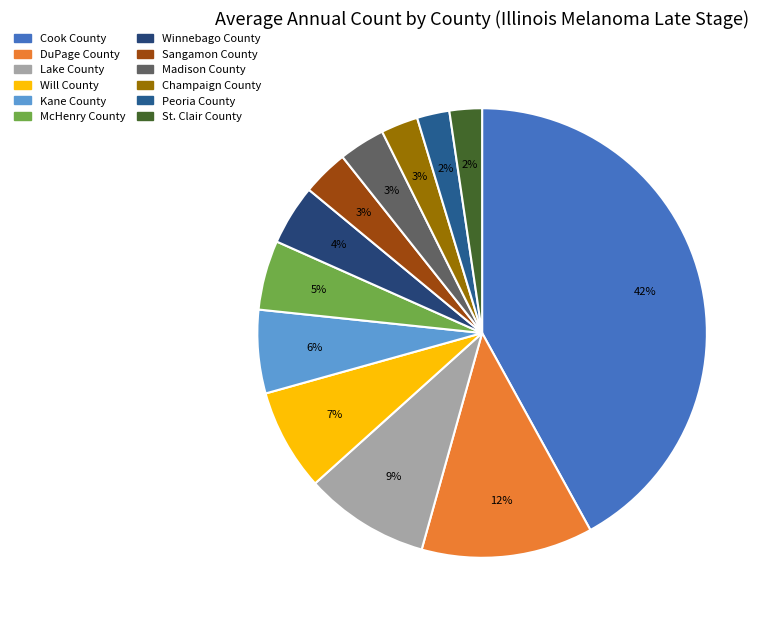

Which has a higher value, Peoria County or Cook County?

Cook County